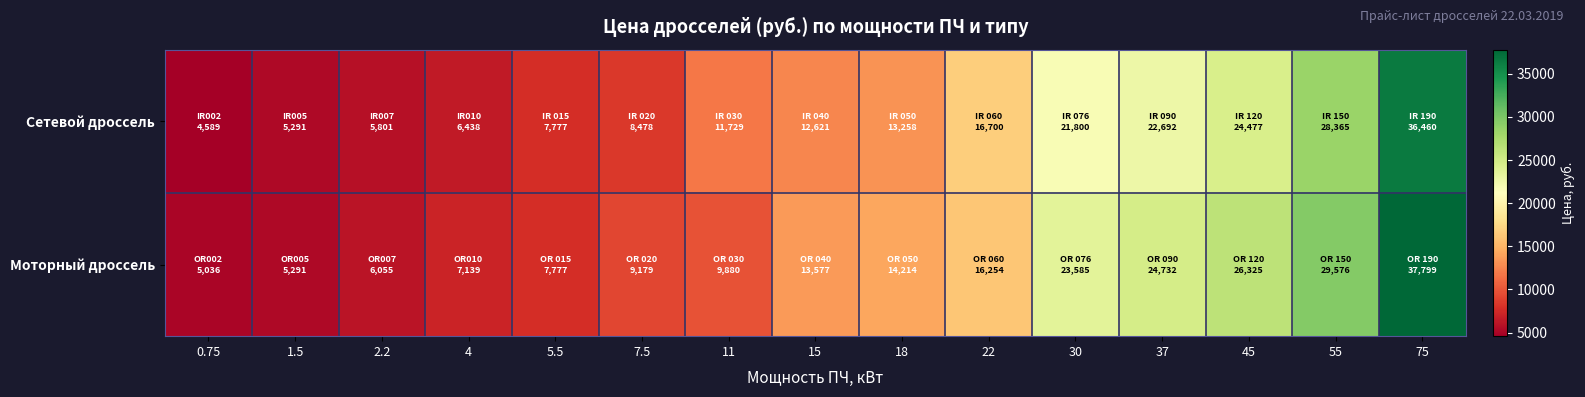

Rank the series at 55 from highest to lowest value.

Моторный дроссель, Сетевой дроссель